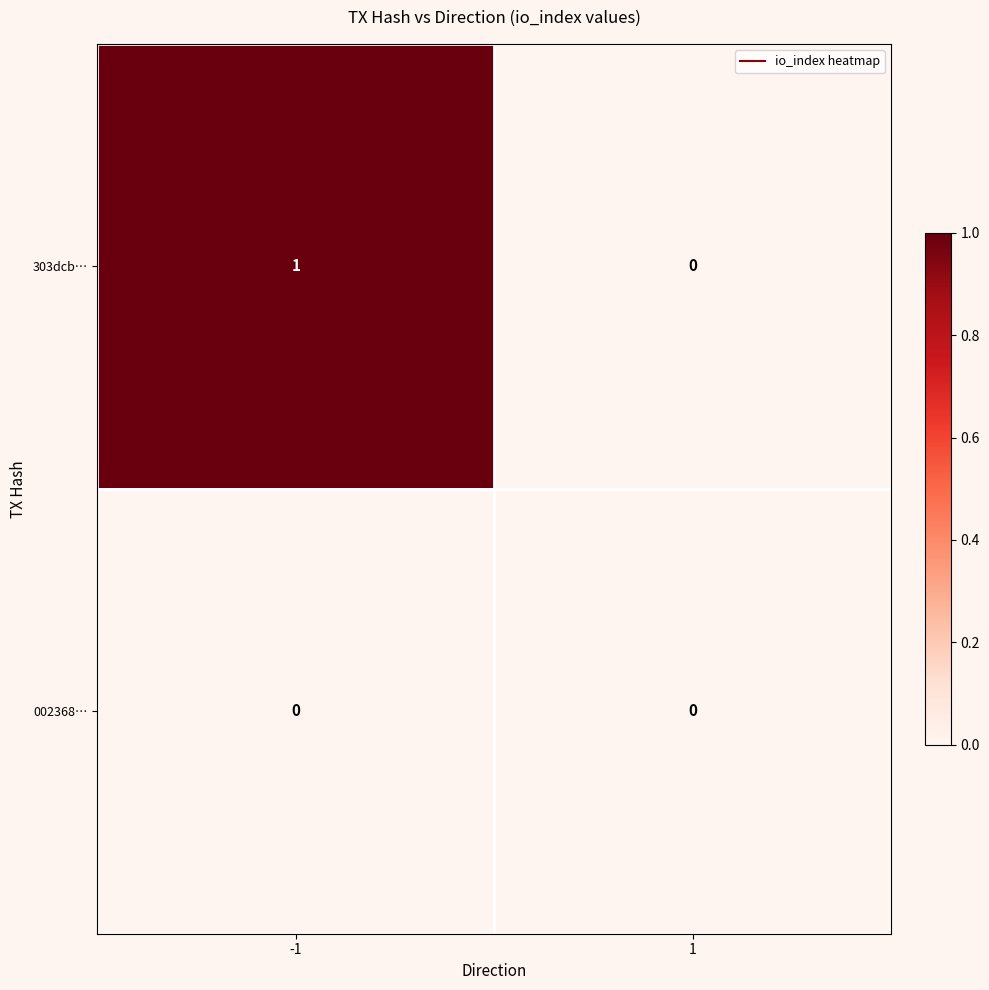

Rank the series by their maximum value, from lowest to highest.

002368…, 303dcb…